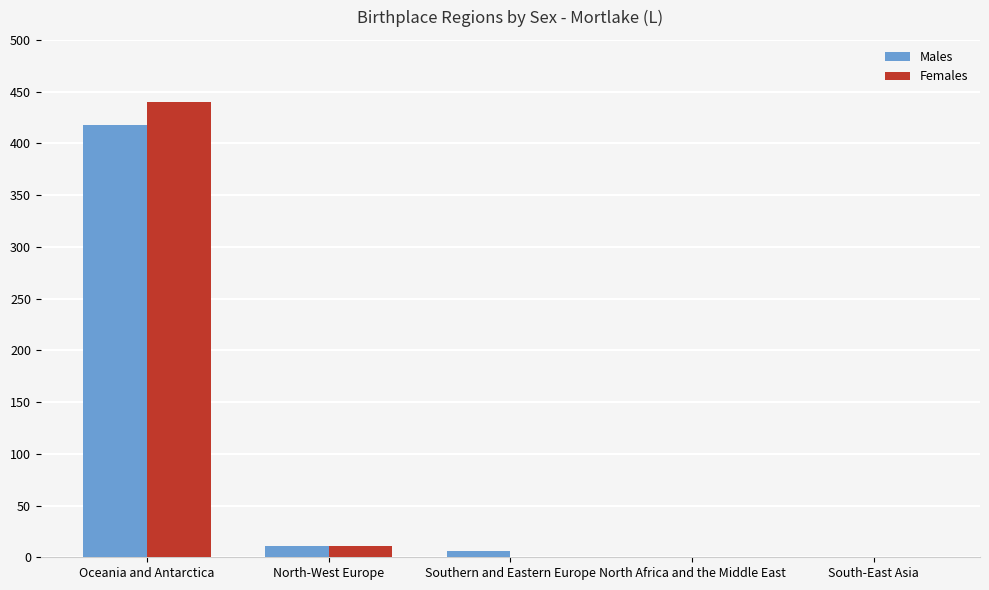

True or false: Males has a value of 292 at South-East Asia.

False